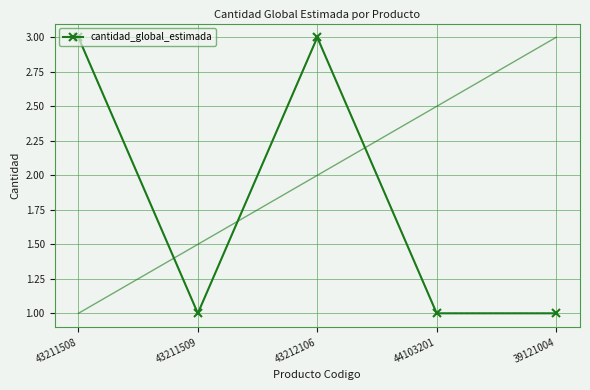

Reading left to right, extract all data points from this chart.

3	1	3	1	1